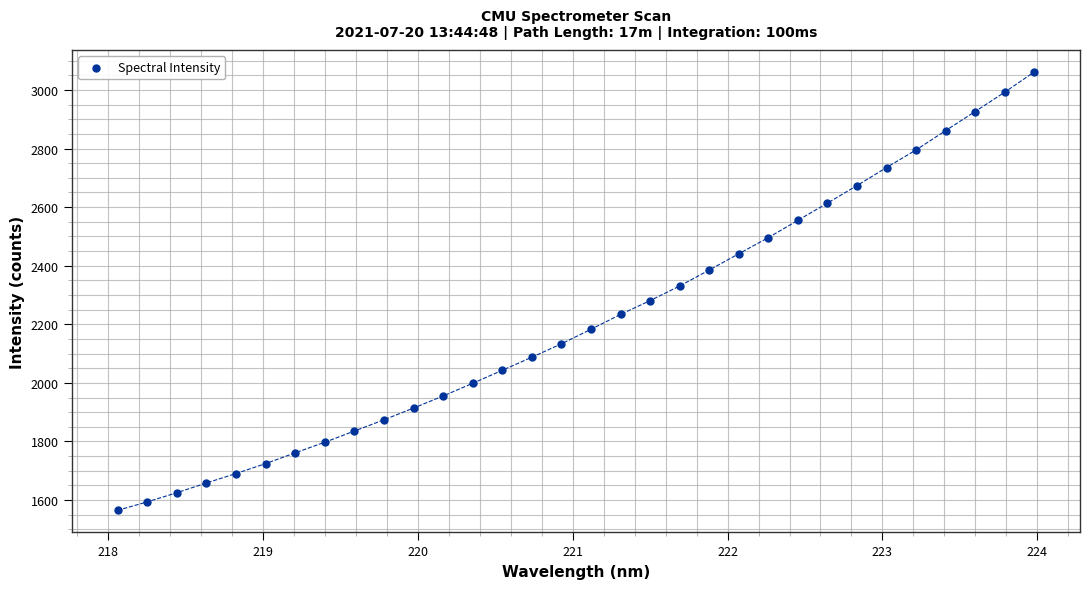

What is the range of Y values (max minus min)?

1496.4